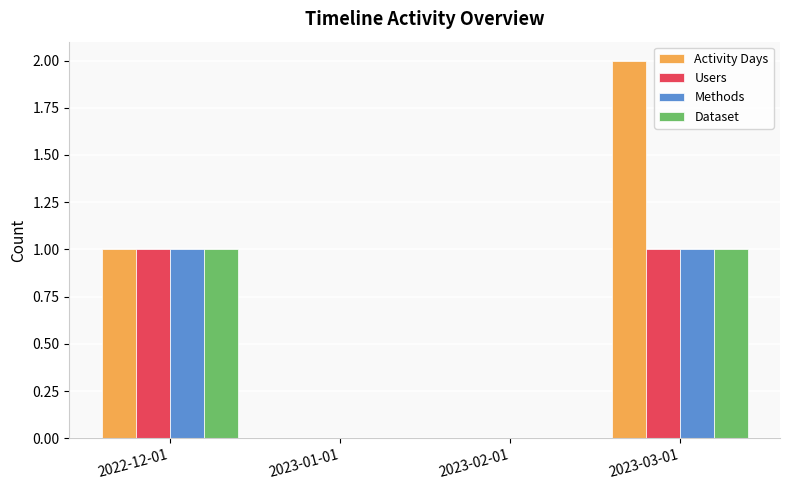

Reading left to right, transcribe all the data shown in this chart.

Activity Days: 1	0	0	2
Users: 1	0	0	1
Methods: 1	0	0	1
Dataset: 1	0	0	1